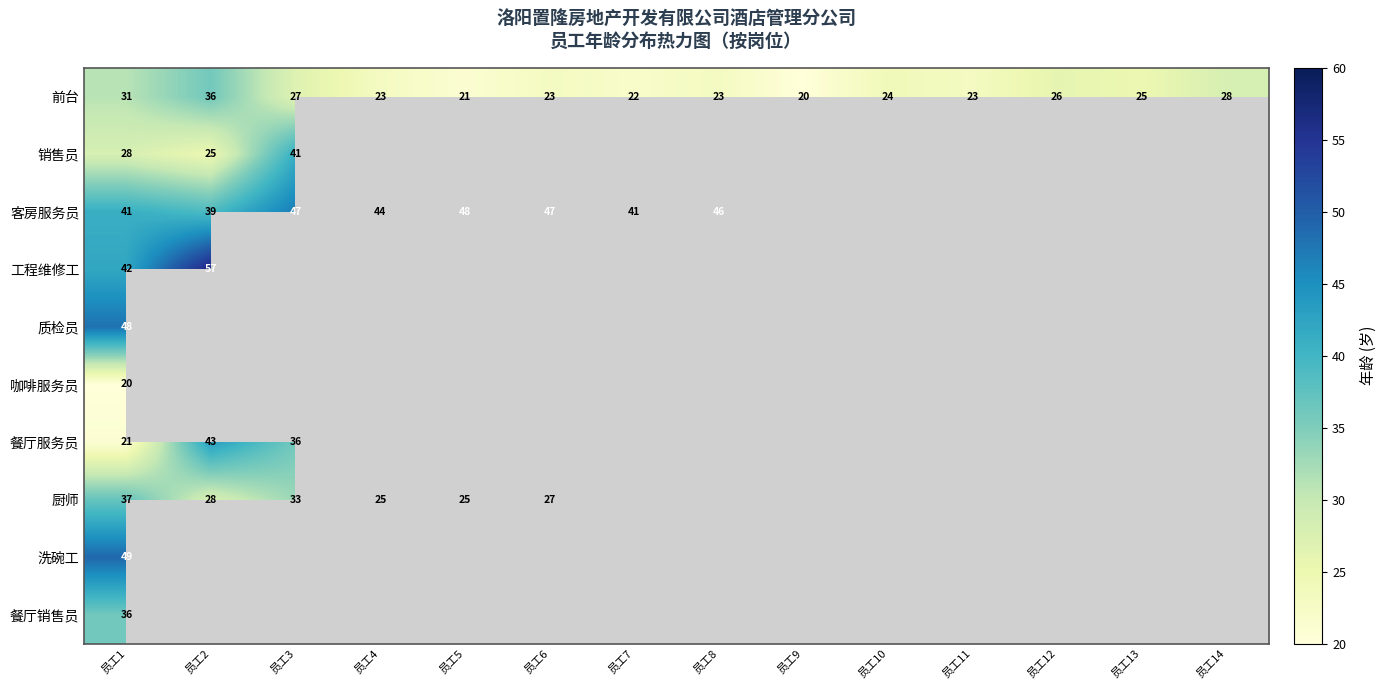

What is the difference between the highest and lowest values at 员工6?

24.0